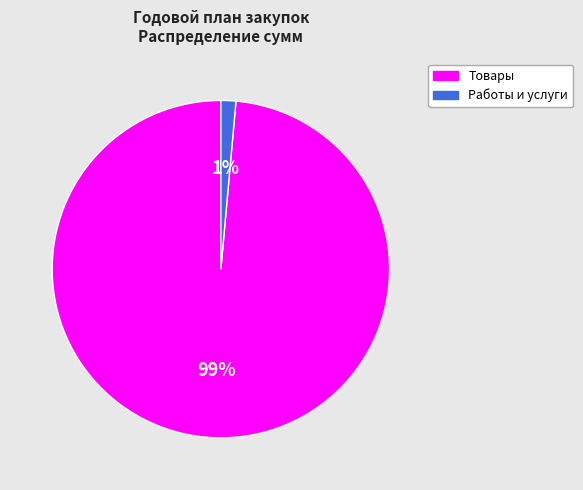

What percentage is the Работы и услуги slice, to the nearest percent?

1%